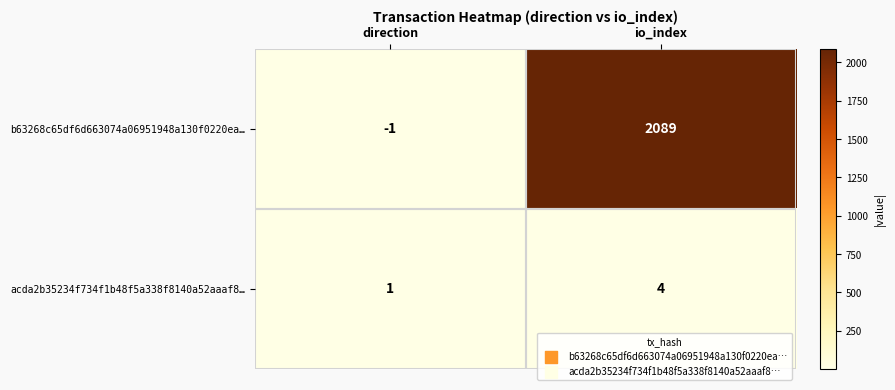

The acda2b35234f734f1b48f5a338f8140a52aaaf8… series shows 6 at io_index. True or false?

False